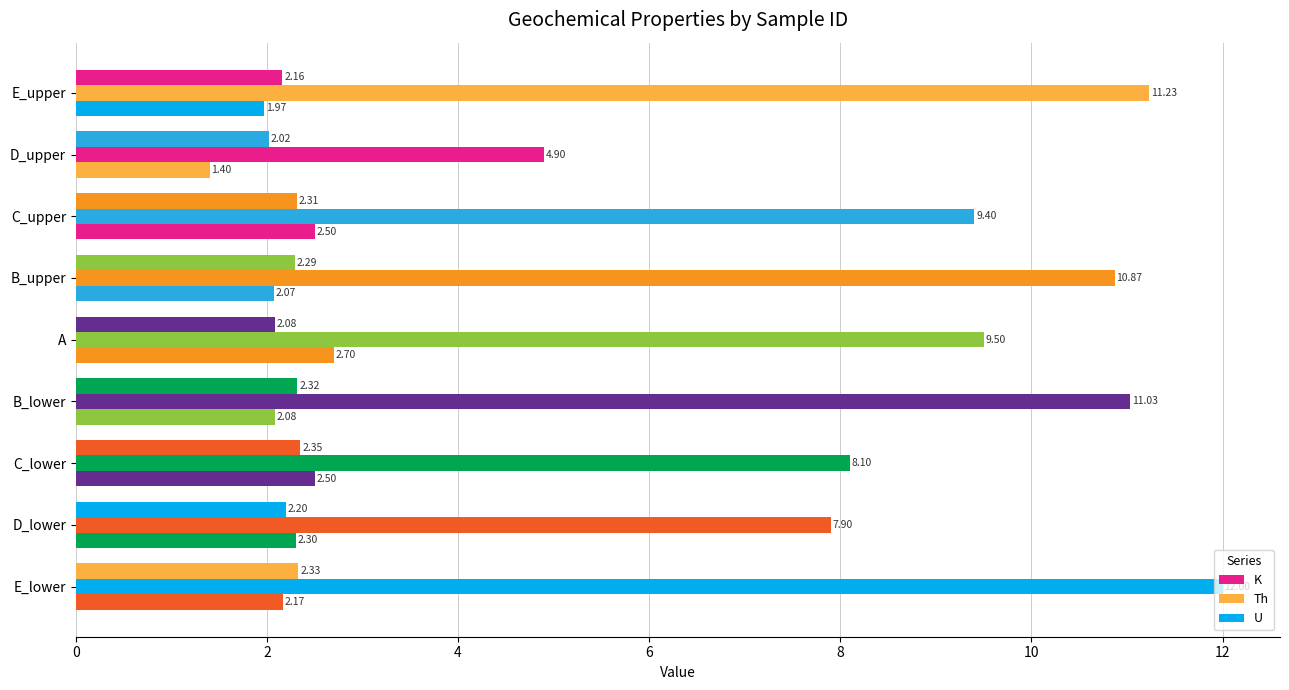

How many distinct data groups are displayed?

3